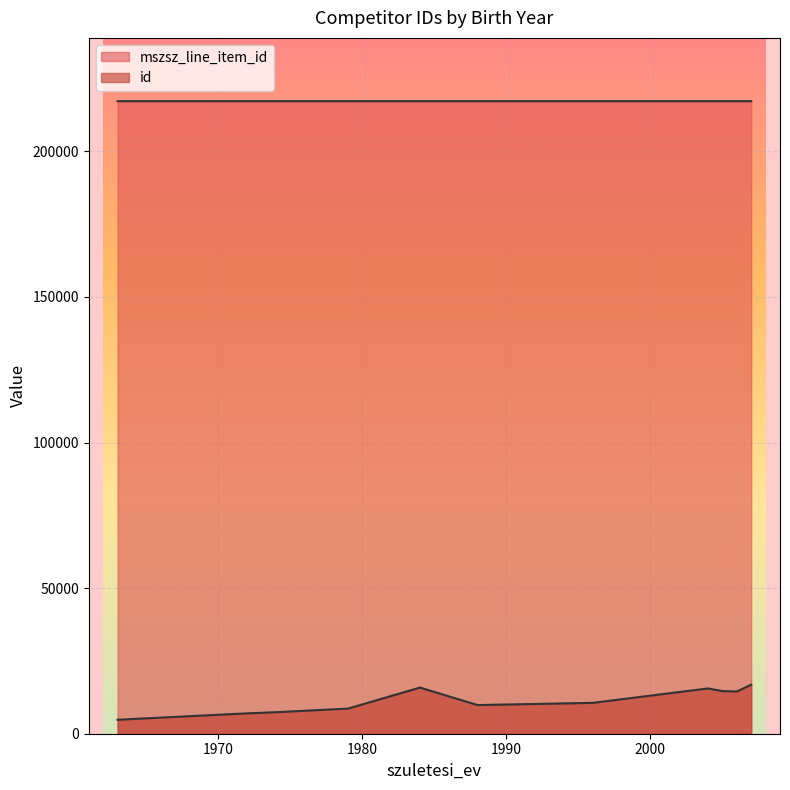

True or false: the data shows 133503 at 1988.

False